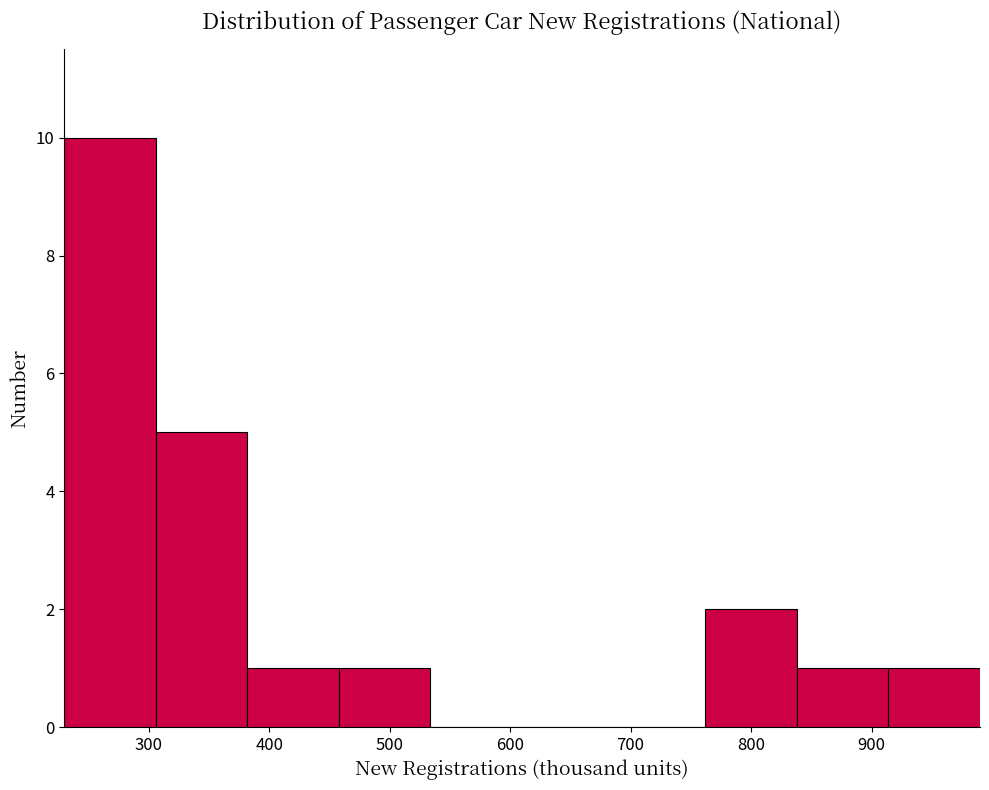

Reading left to right, transcribe this chart: for each bar, give the range it covers on the x-axis and its height. Neither the bar edges nor the heights are printed on the chart, so give them approximately, as read against the axes.

230 to 310: 10
310 to 380: 5
380 to 460: 1
460 to 530: 1
530 to 610: 0
610 to 690: 0
690 to 760: 0
760 to 840: 2
840 to 910: 1
910 to 990: 1